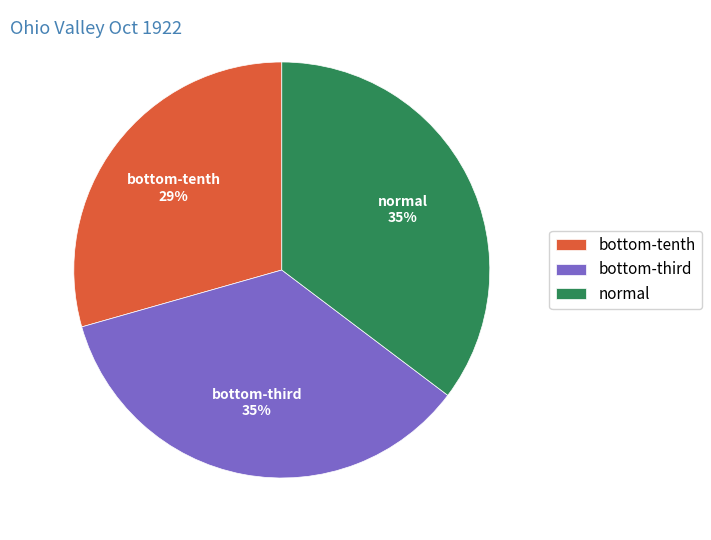

How many segments does this pie chart have?

3